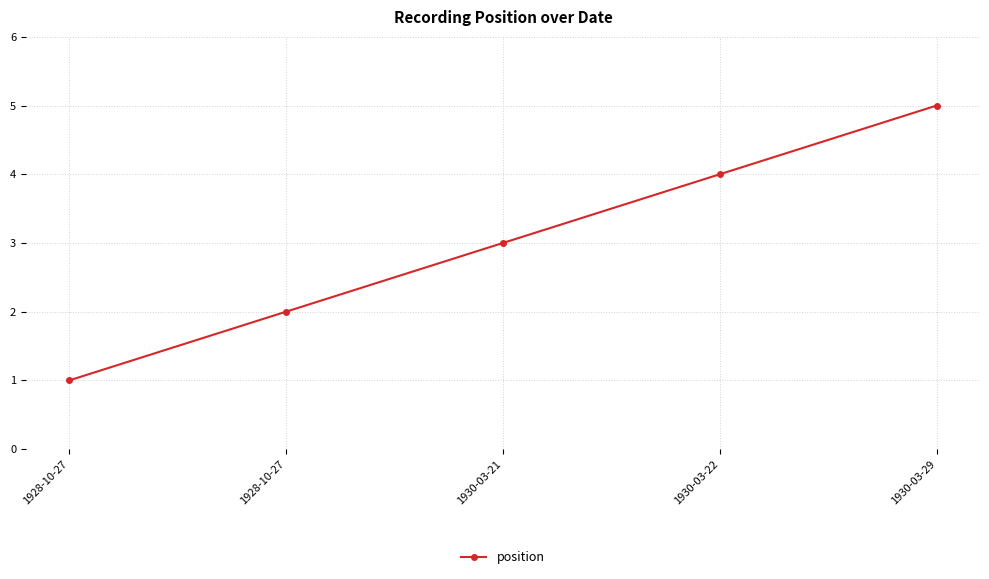

Does the chart have visible grid lines?

Yes